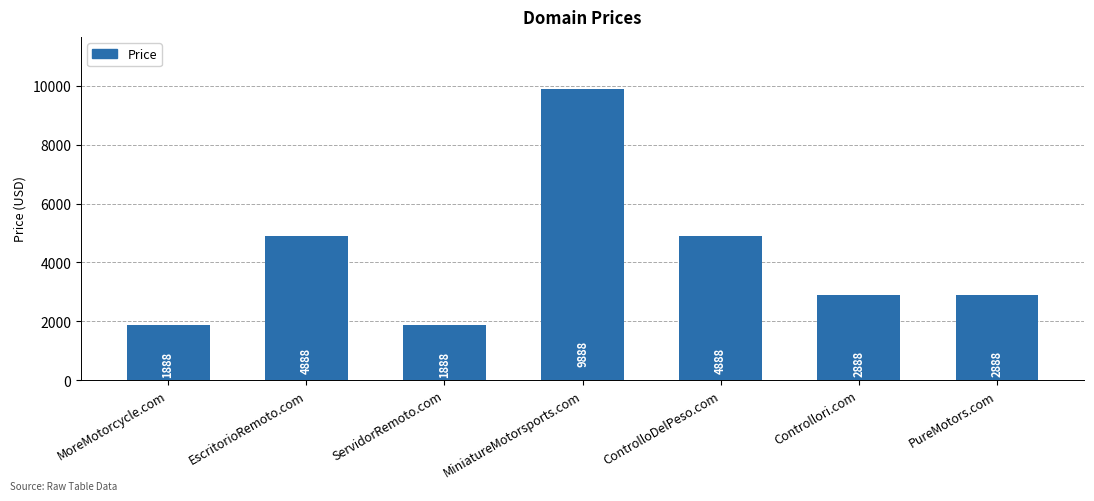

The value at PureMotors.com is 2888. True or false?

True